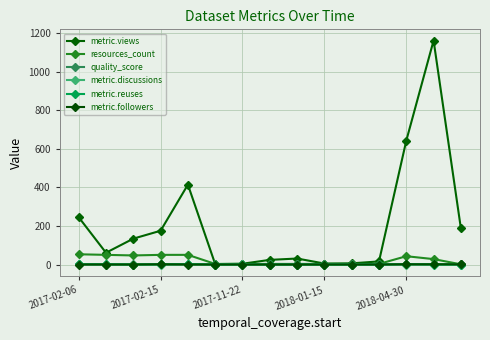

Rank the categories by metric.reuses value from highest to lowest.

2018-04-30, 12, 2017-02-06, 2017-02-15, 2018-01-15, 2017-11-22, 5, 6, 7, 8, 9, 10, 11, 13, 14